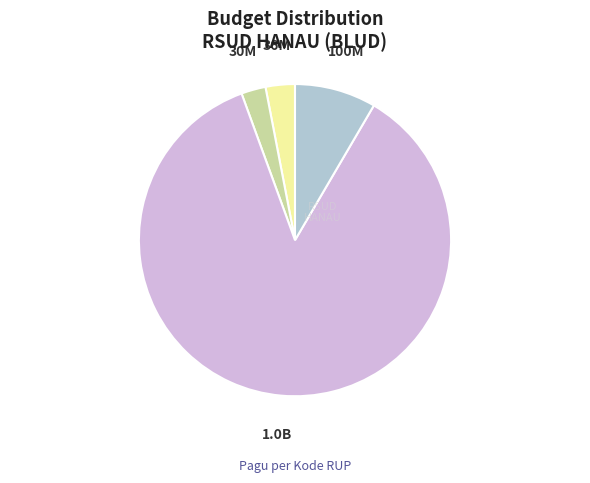

Is there any slice that represents more than half of the pie?

Yes